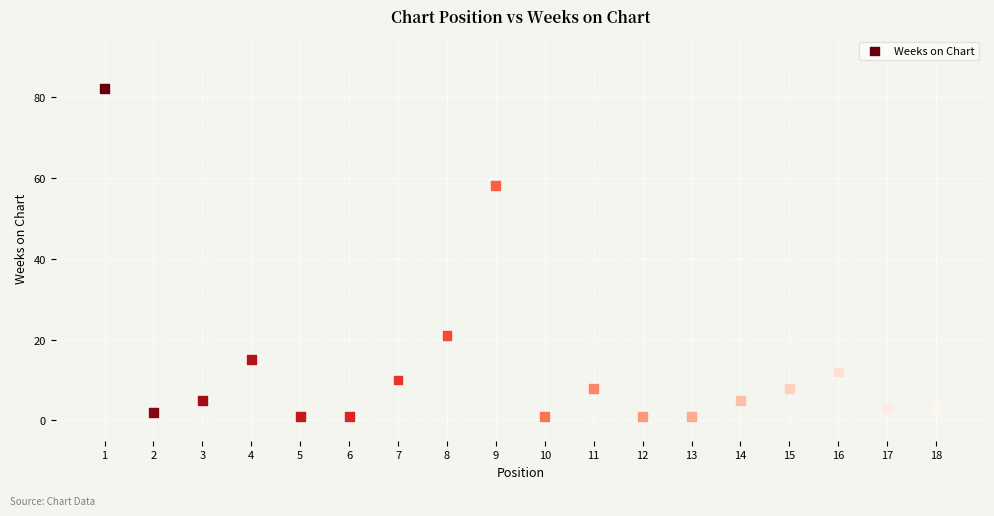

What Y value in the scatter plot is closest to 41?

58